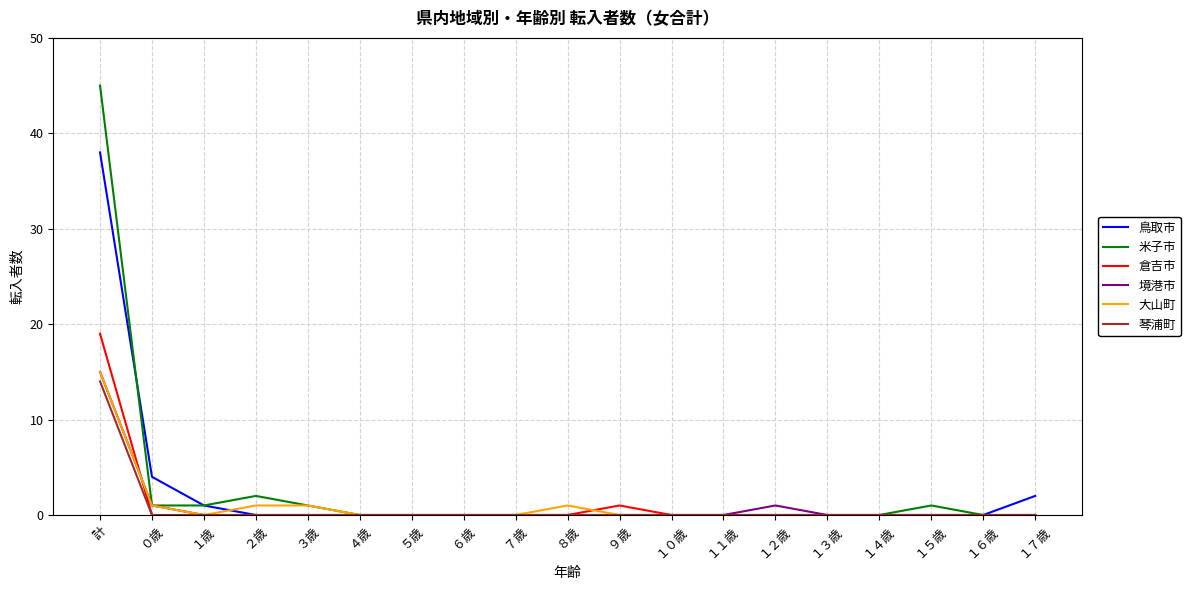

What position from the left is ２歳?

4